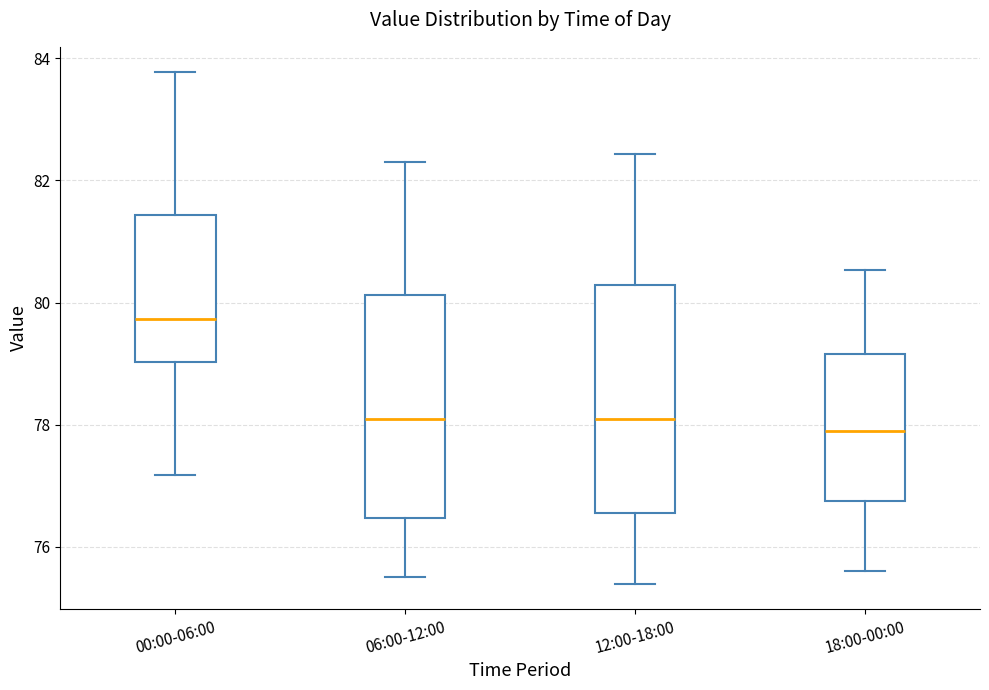

Where does the upper whisker of the box for 00:00-06:00 end on the y-axis? The values are not printed on the chart, so give them approximately, as read against the axis.

83.8